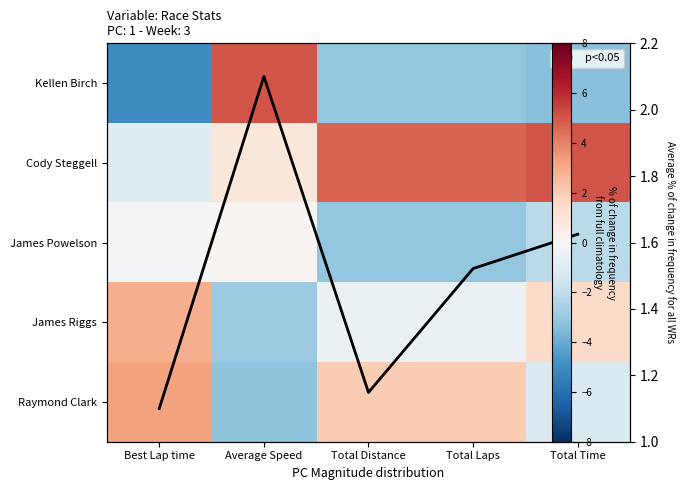

Count the number of data series in this chart.

5